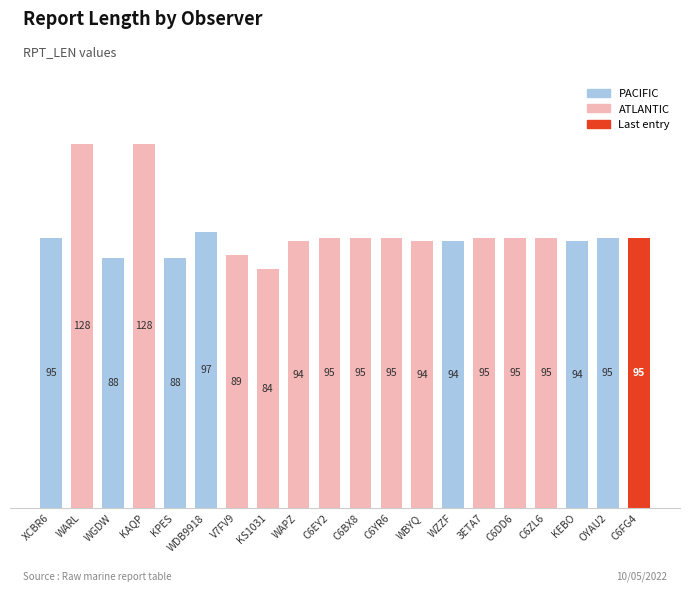

How many values are below 95?

8